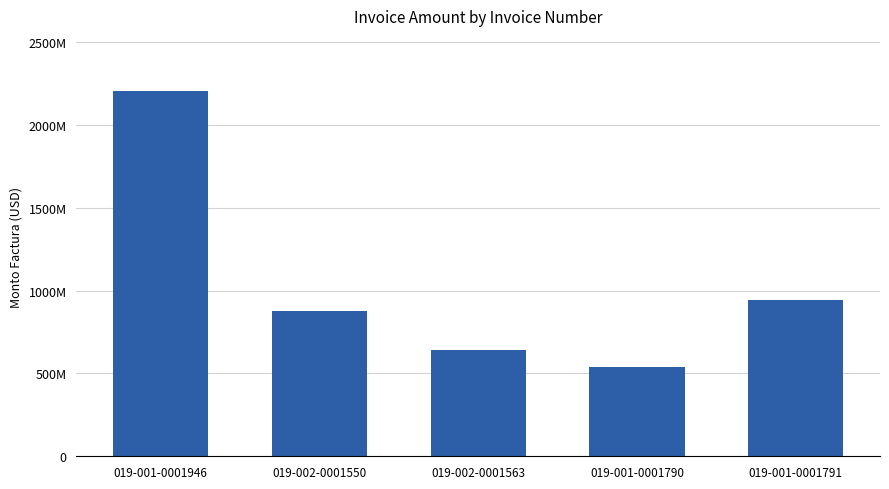

What is the sum of all values?

5207352100